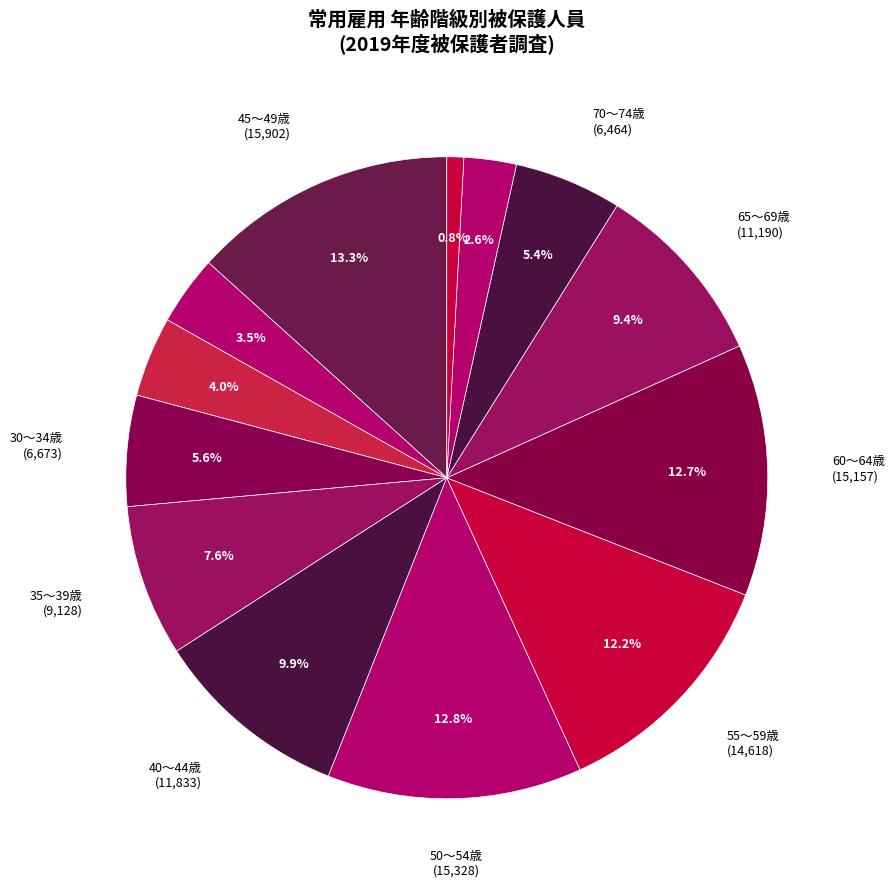

Count the number of slices in the pie.

13